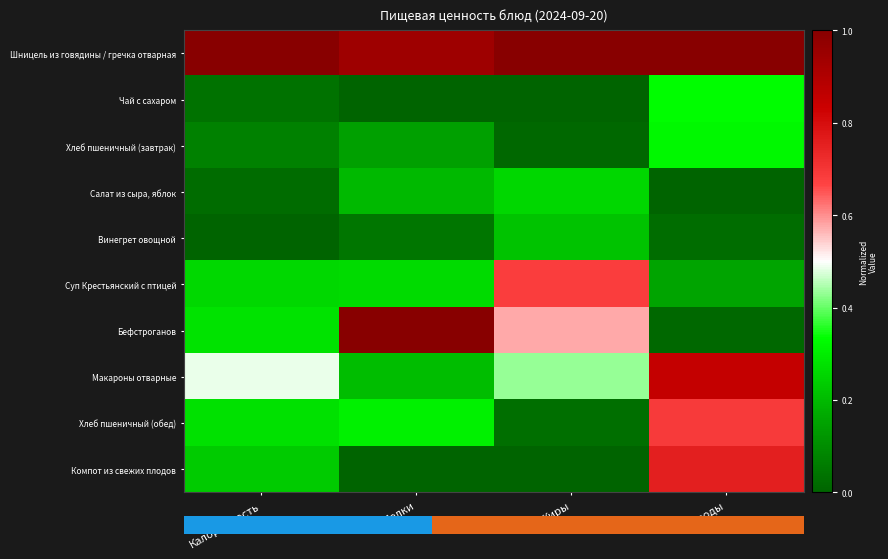

What is the difference between the highest and lowest values at Углеводы?

1.0